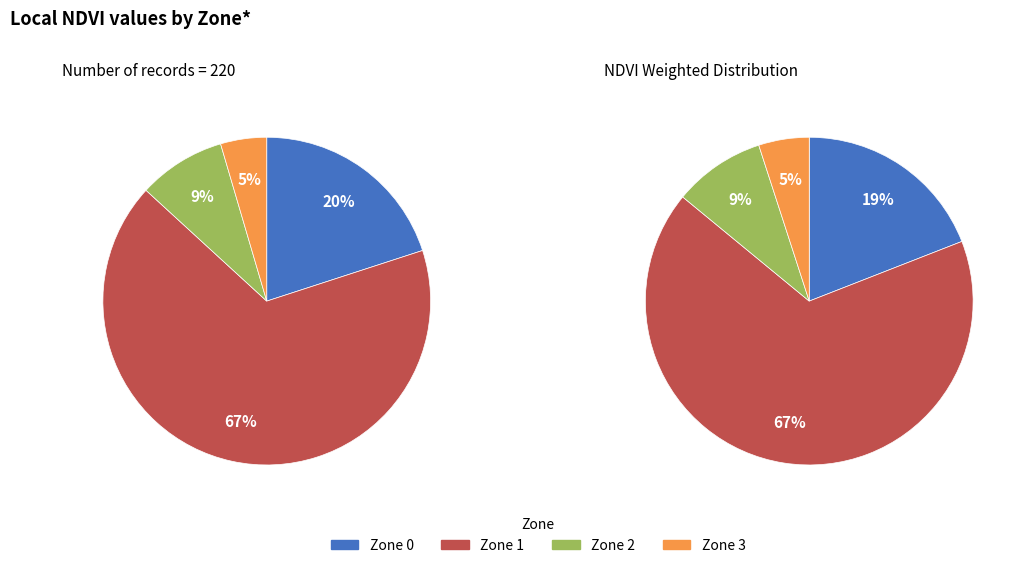

Combined, do Zone 1 and Zone 2 account for over 50%?

Yes